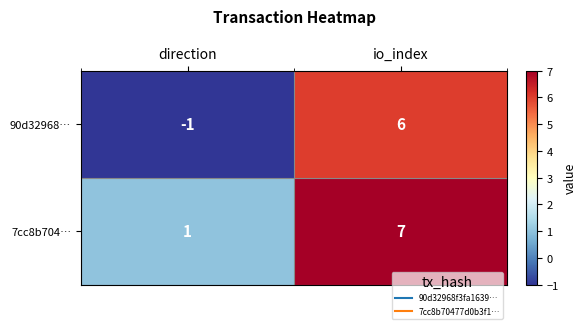

Read the 7cc8b704… value at io_index.

7